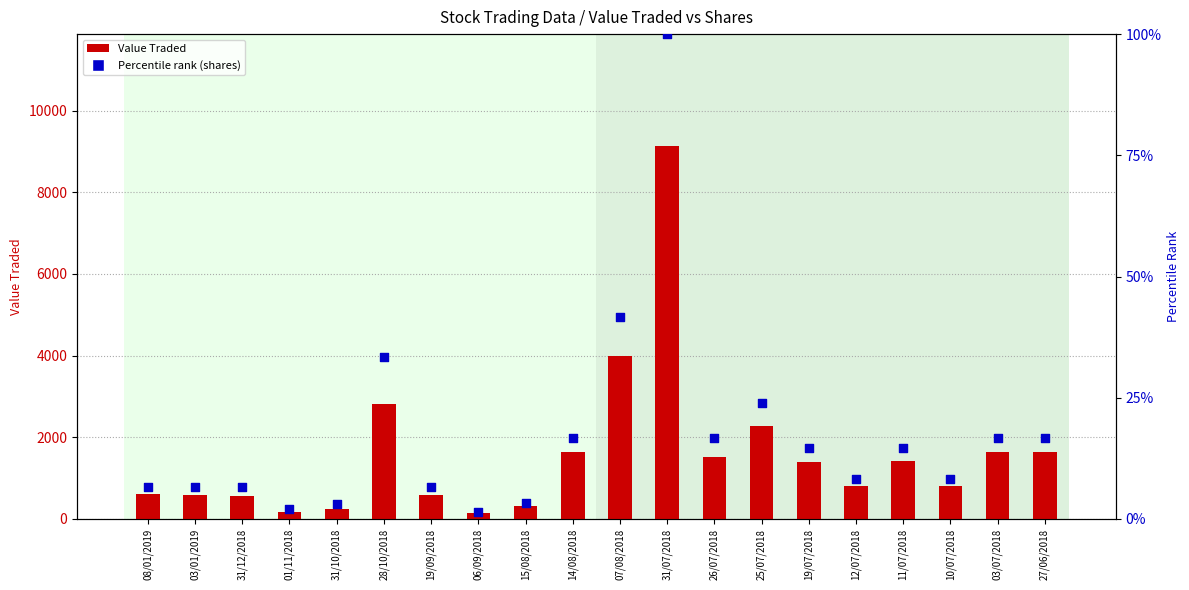

At how many categories does at least one series exceed 2670?

3